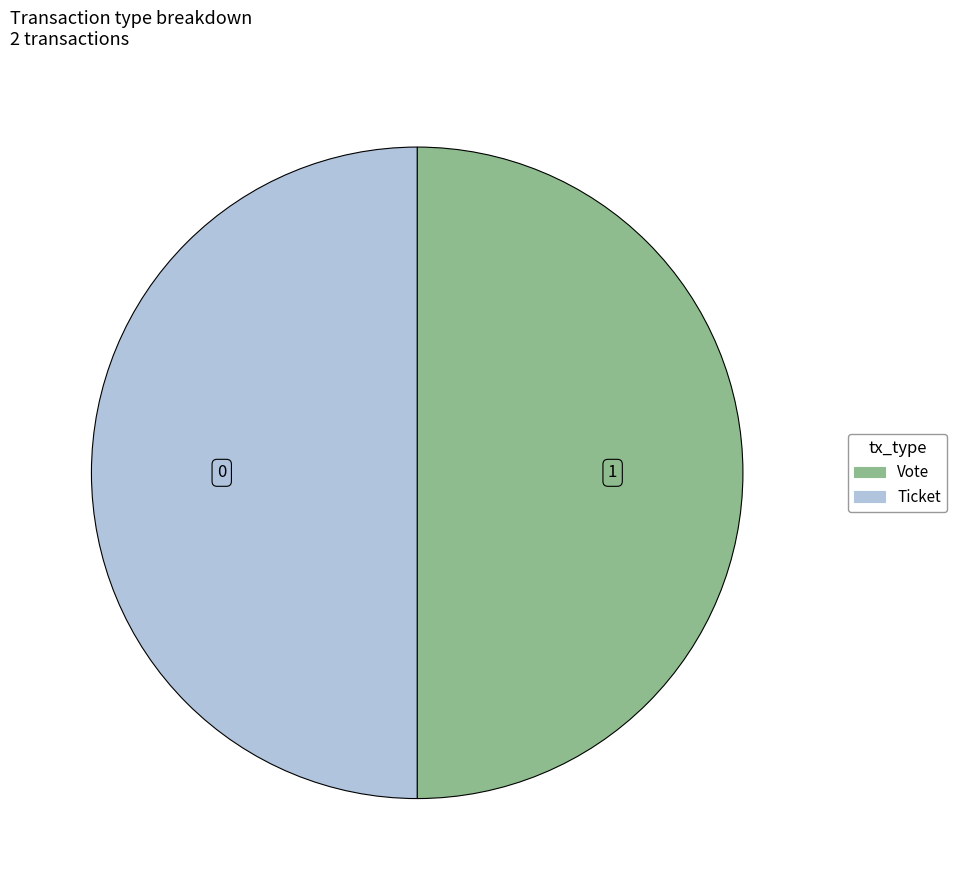

Approximately how many times larger is the value at Ticket compared to Vote?

1.0